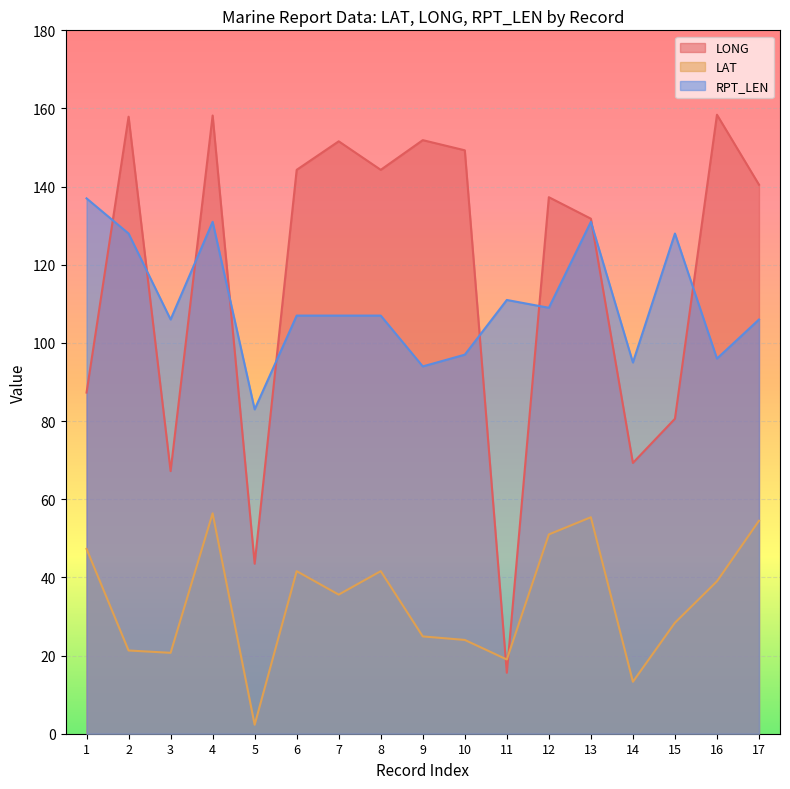

What is the difference between the highest and lowest values at 12?

86.3